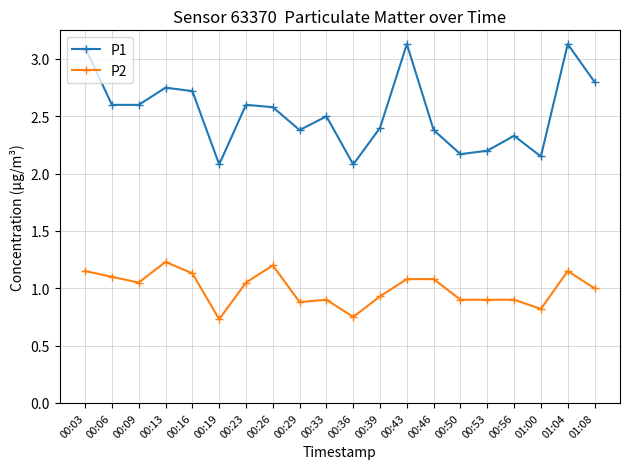

At how many categories does at least one series exceed 2?

20